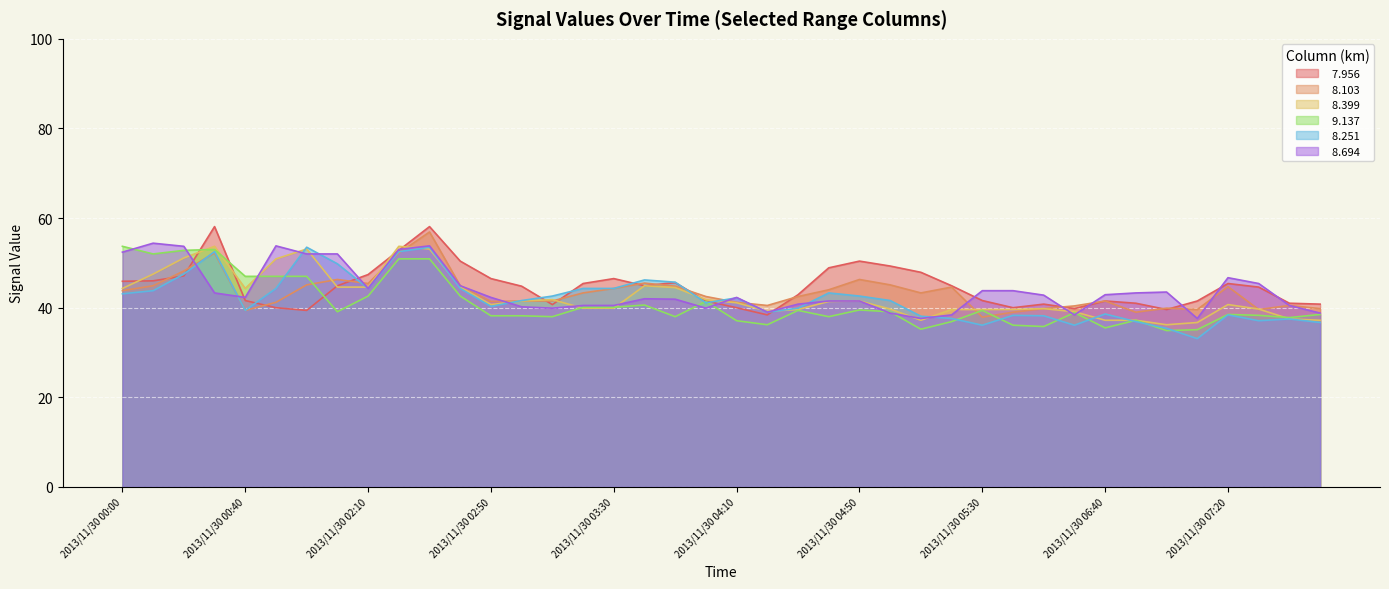

At which label is   8.399 closest to 44?

2013/11/30 00:00